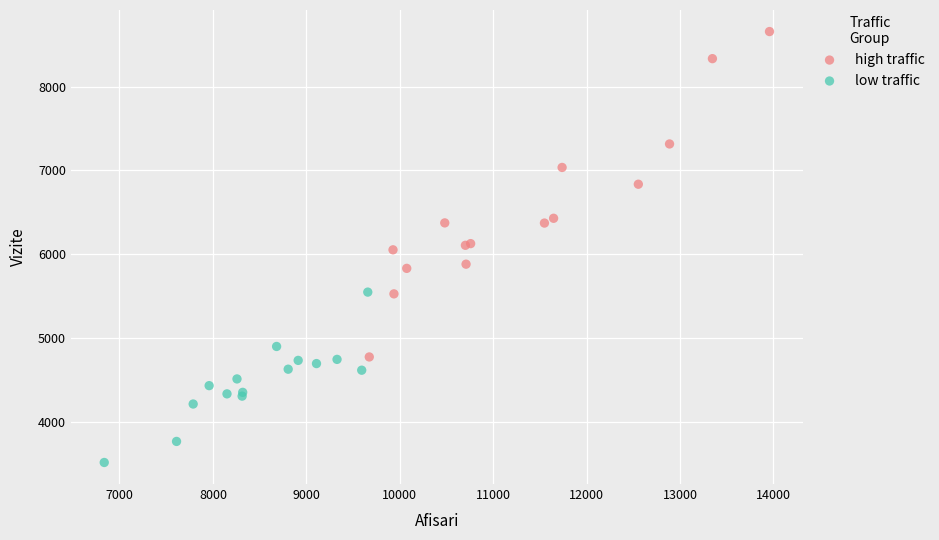

Which series has the largest Y range (max minus min)?

high traffic